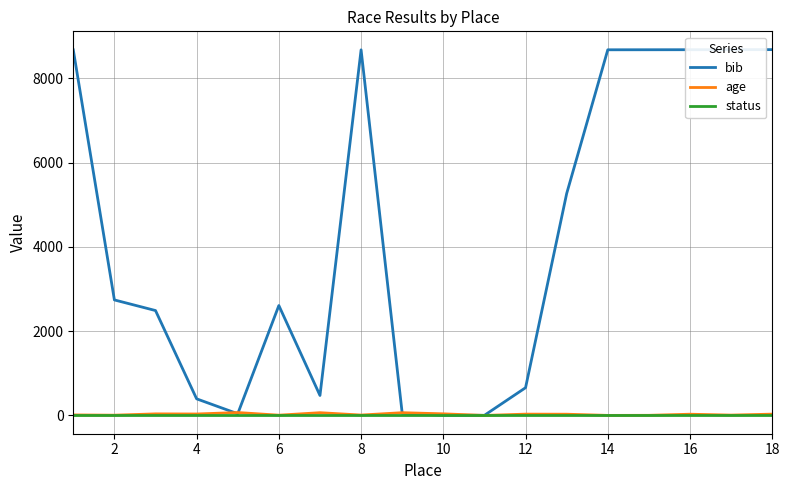

What is the greatest value displayed?

8684